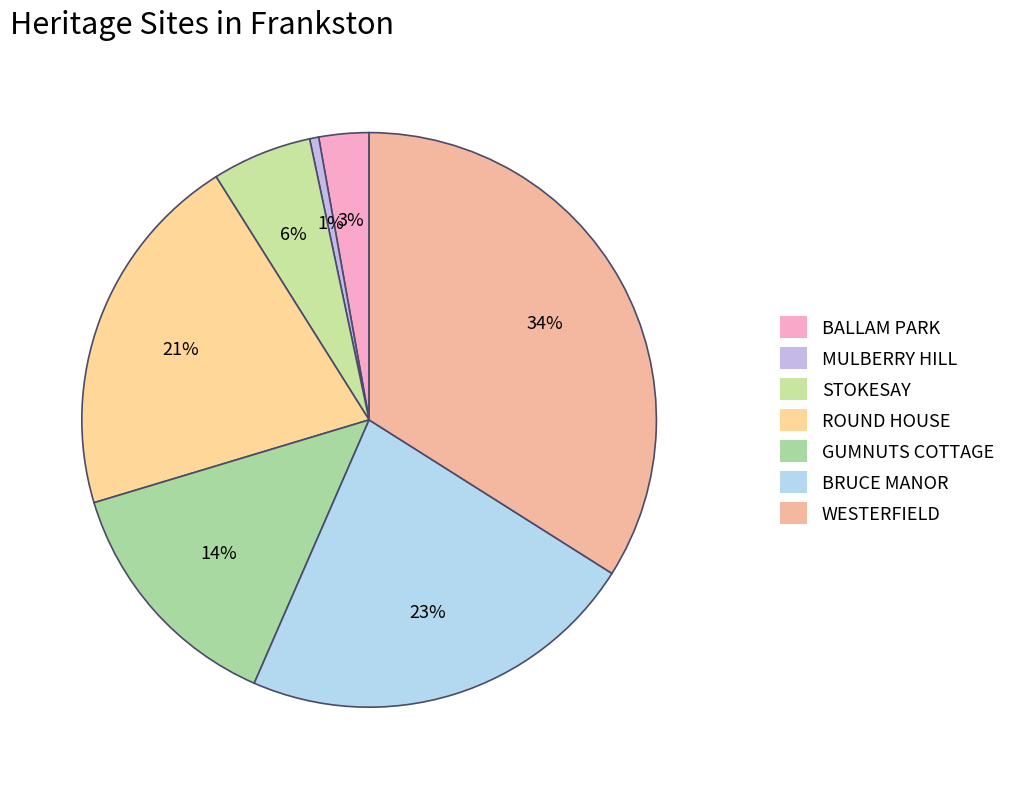

To the nearest percent, what is the difference between the STOKESAY and ROUND HOUSE slice percentages?

15%